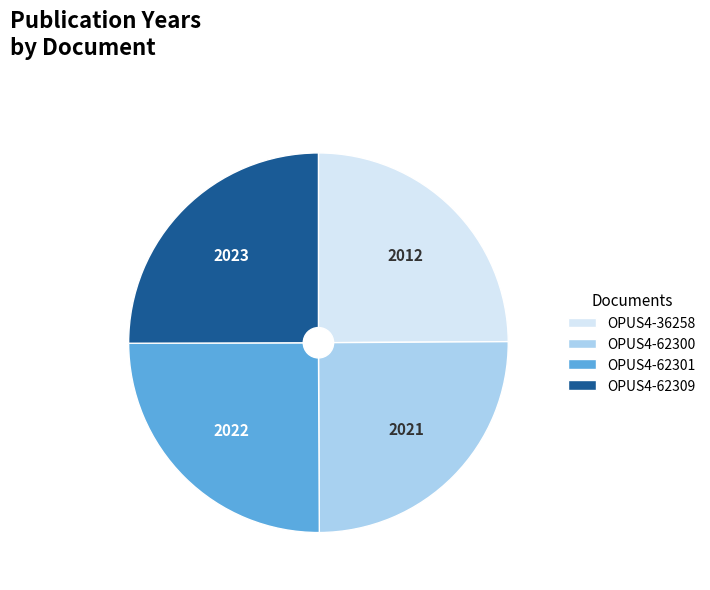

Does any single category account for the majority?

No